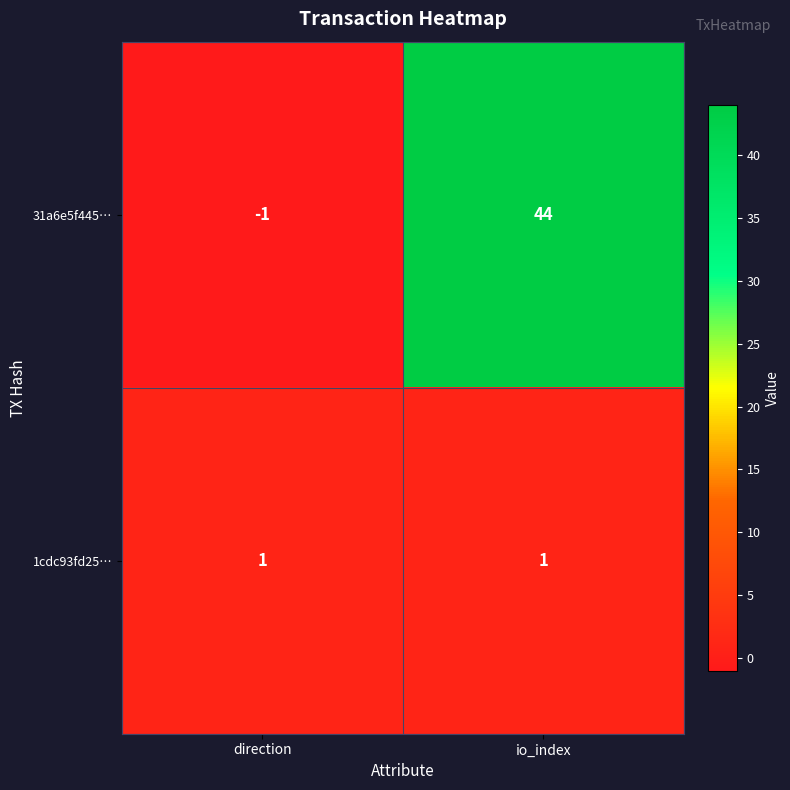

What is the spread (max minus min) of values at direction?

2